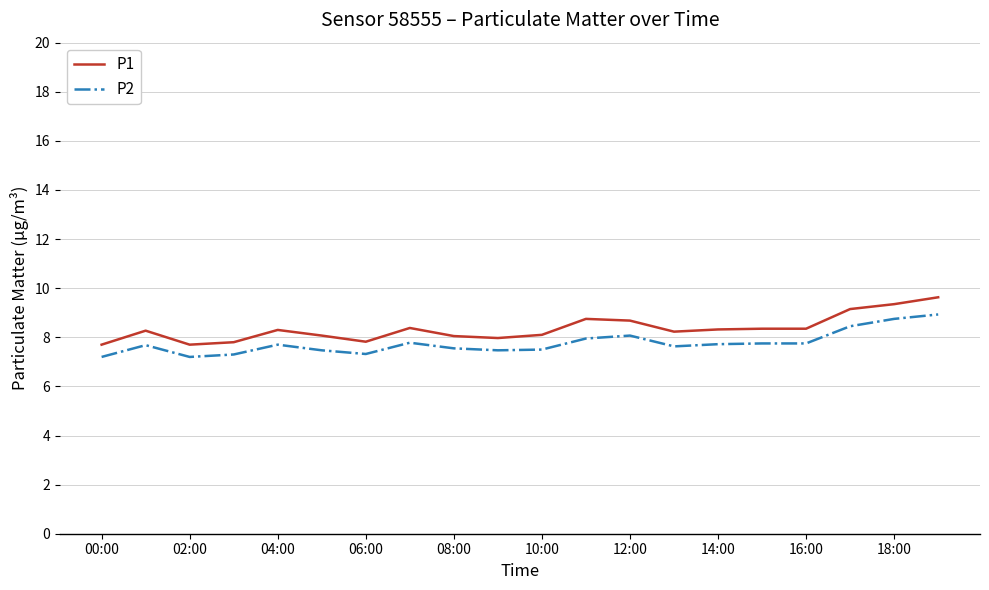

True or false: P2 and P1 cross at least once.

False